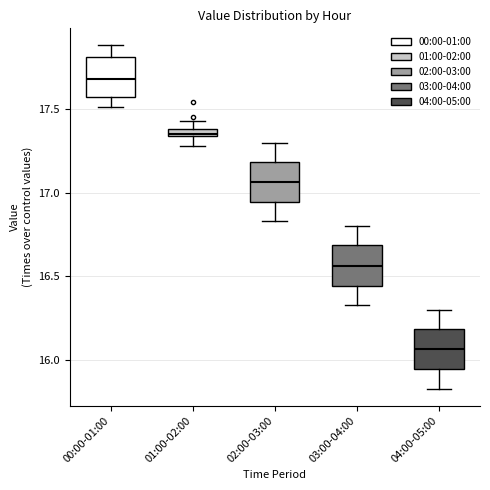

Where does the lower whisker of the box for 00:00-01:00 end on the y-axis? The values are not printed on the chart, so give them approximately, as read against the axis.

17.50